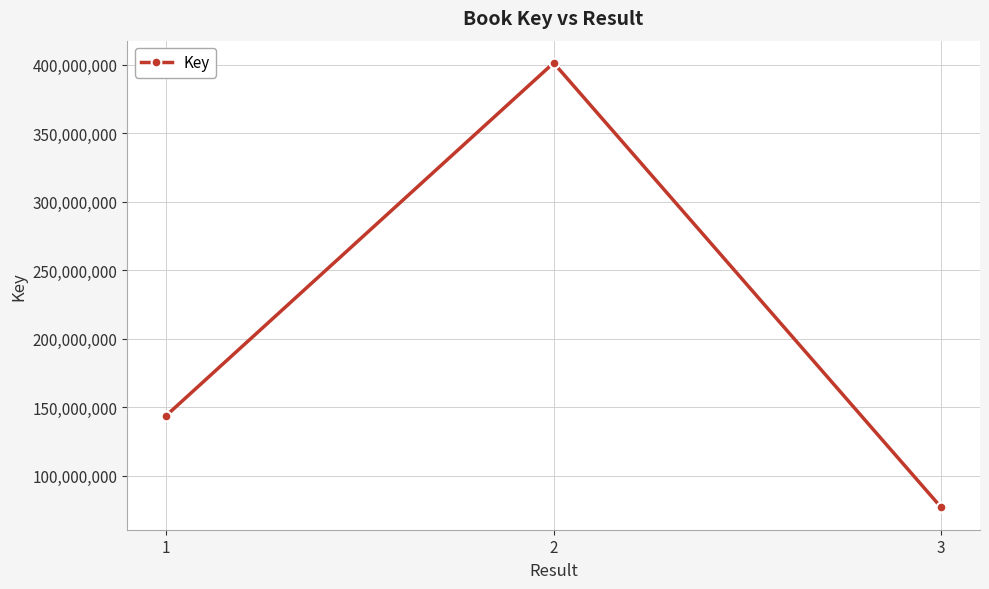

The chart shows a value of 224736863 at 2. True or false?

False